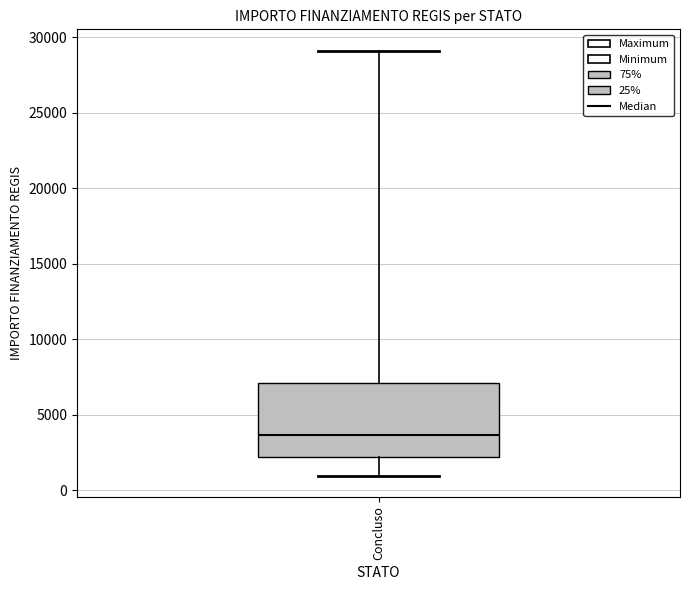

Read this box plot against the y-axis: the position of the median line, the range covered by the box, and the ends of both whiskers. The values are not printed on the chart, so give them approximately, as read against the axis.

median 3500, box 2000 to 7000, whiskers 1000 to 29000